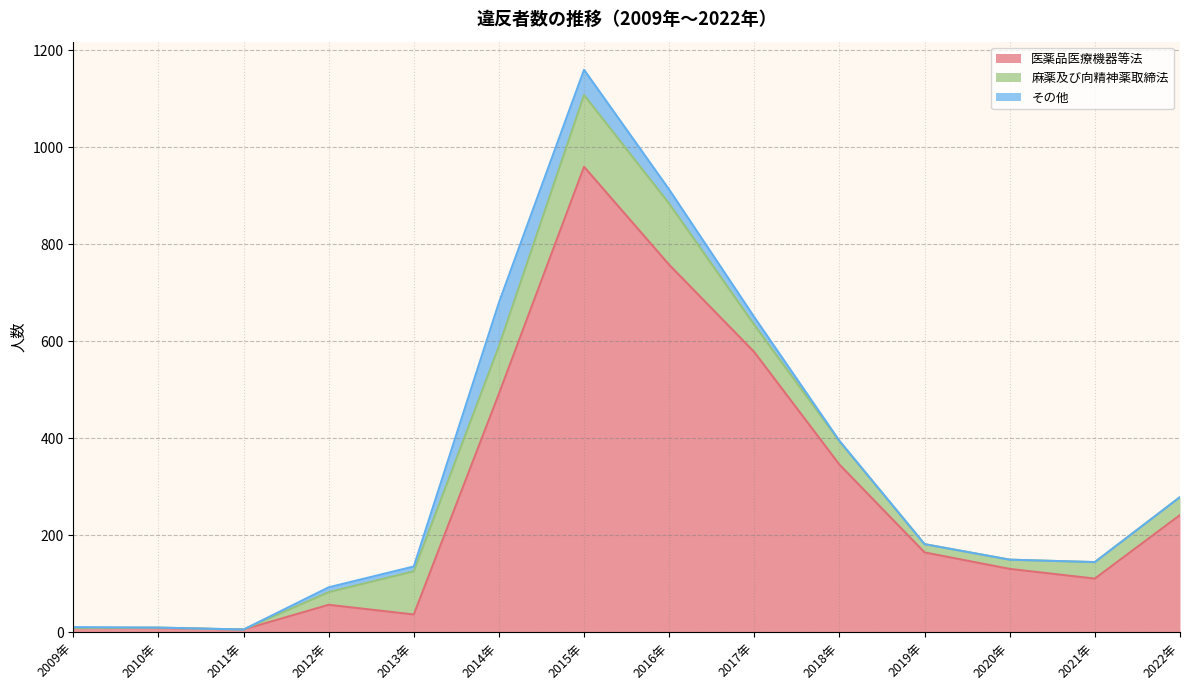

How many data points does each series have?

14